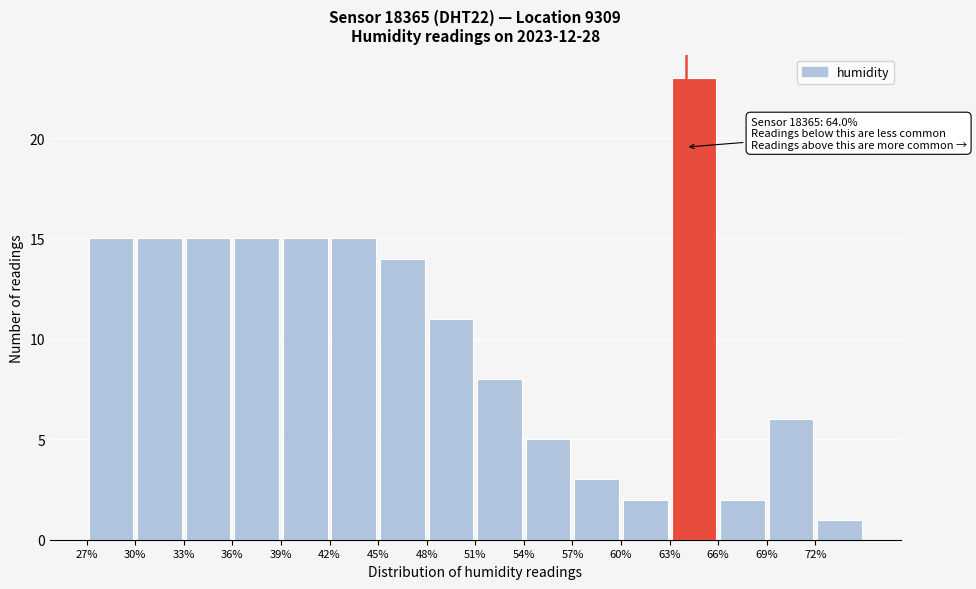

Which range on the x-axis has the tallest bar?

63 to 66